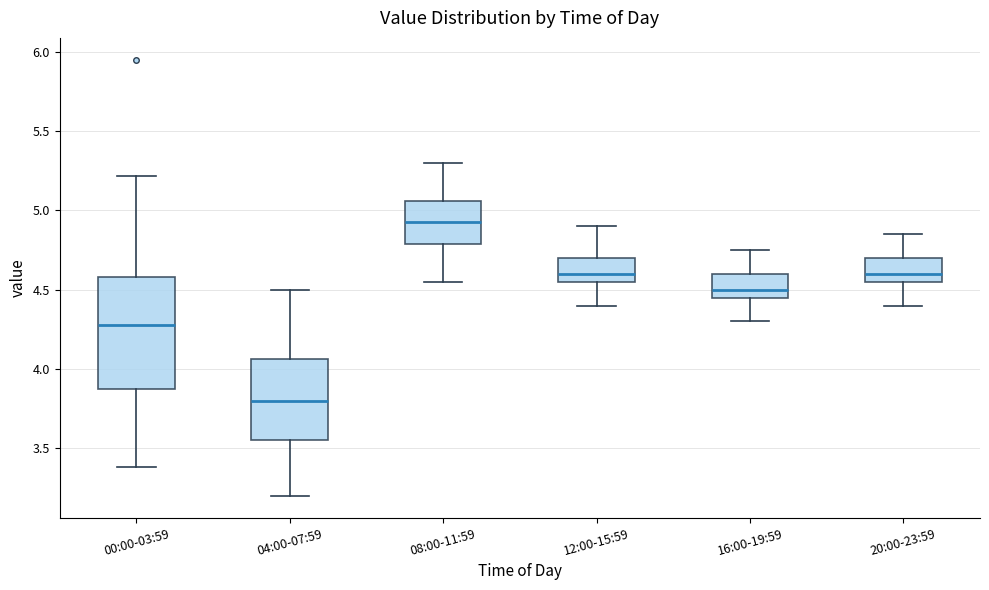

Reading left to right, read every box against the y-axis: the position of its median line, the range the box covers, and the ends of its whiskers. The values are not printed on the chart, so give them approximately, as read against the axis.

00:00-03:59: median 4.30, box 3.90 to 4.60, whiskers 3.40 to 5.20
04:00-07:59: median 3.80, box 3.55 to 4.05, whiskers 3.20 to 4.50
08:00-11:59: median 4.95, box 4.80 to 5.05, whiskers 4.55 to 5.30
12:00-15:59: median 4.60, box 4.55 to 4.70, whiskers 4.40 to 4.90
16:00-19:59: median 4.50, box 4.45 to 4.60, whiskers 4.30 to 4.75
20:00-23:59: median 4.60, box 4.55 to 4.70, whiskers 4.40 to 4.85